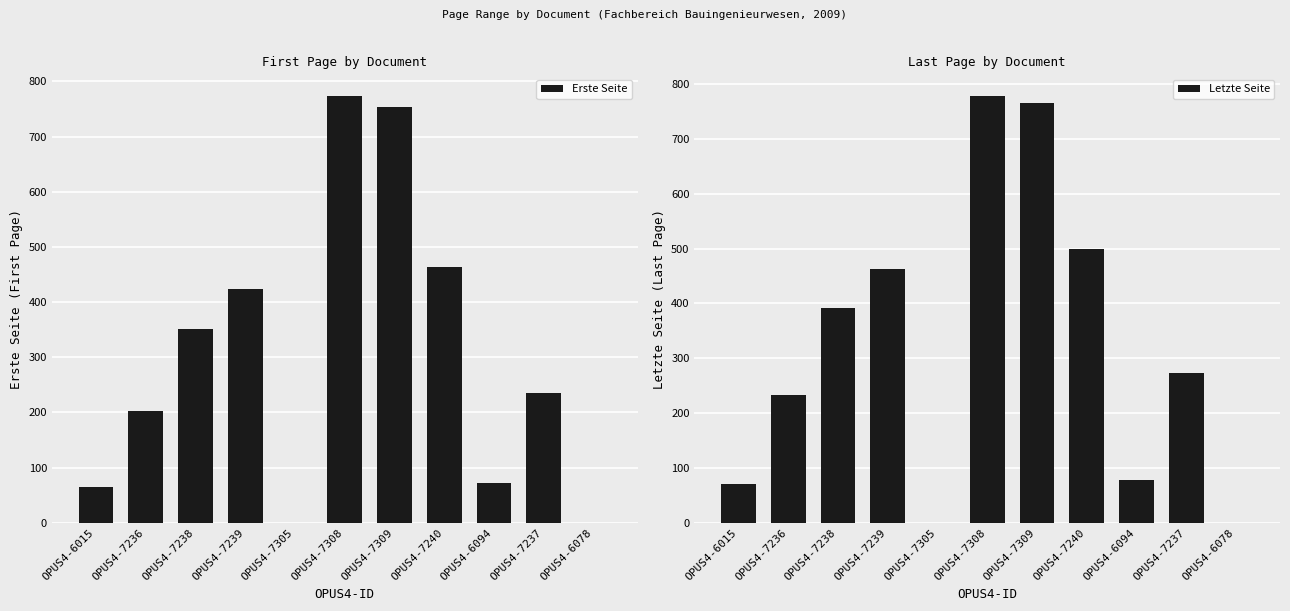

At which label is Erste Seite closest to 387?

OPUS4-7238